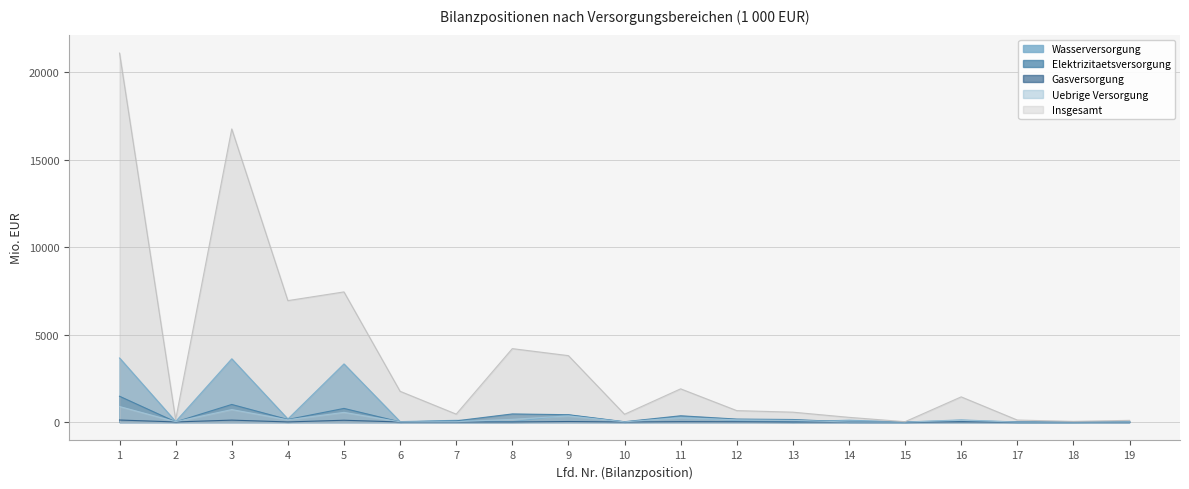

The value of Wasserversorgung at 12 is 120.4. True or false?

False